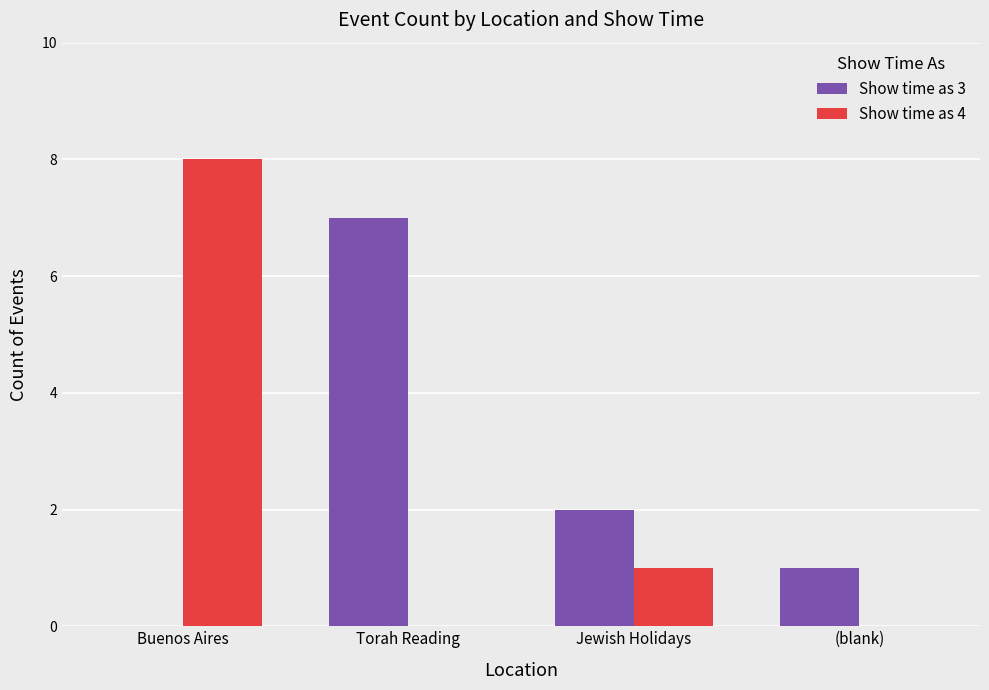

How many distinct data groups are displayed?

2